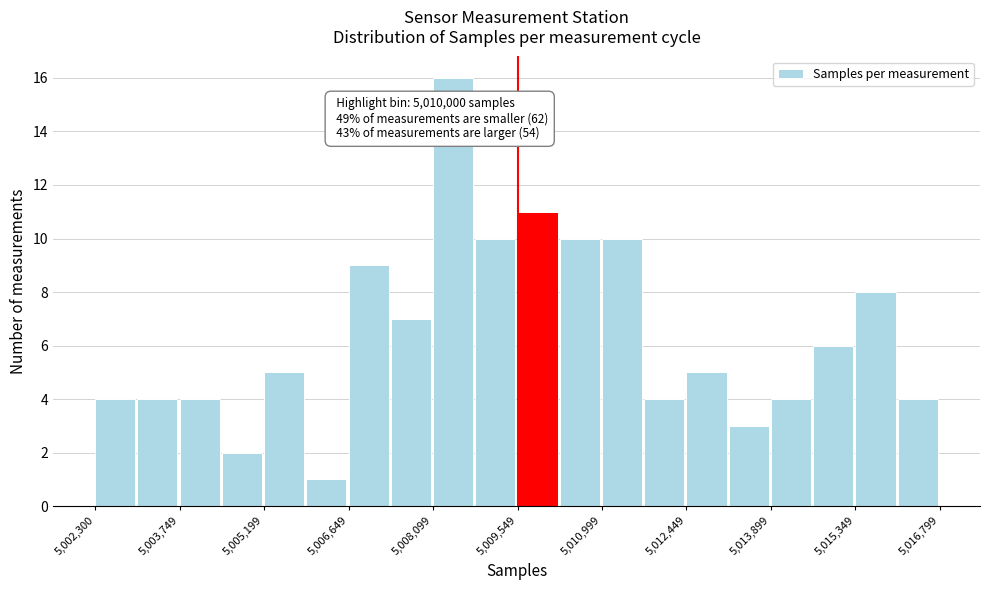

Around what value on the x-axis is the tallest bar? Give the approximate position of its centre, as read against the axis.

5008400